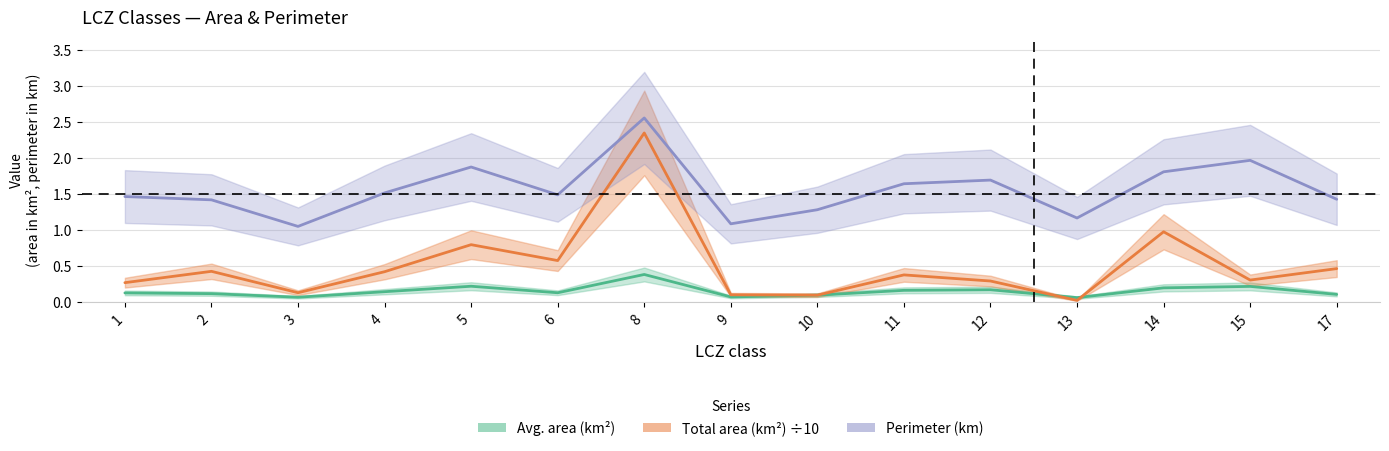

Count the number of data series in this chart.

3